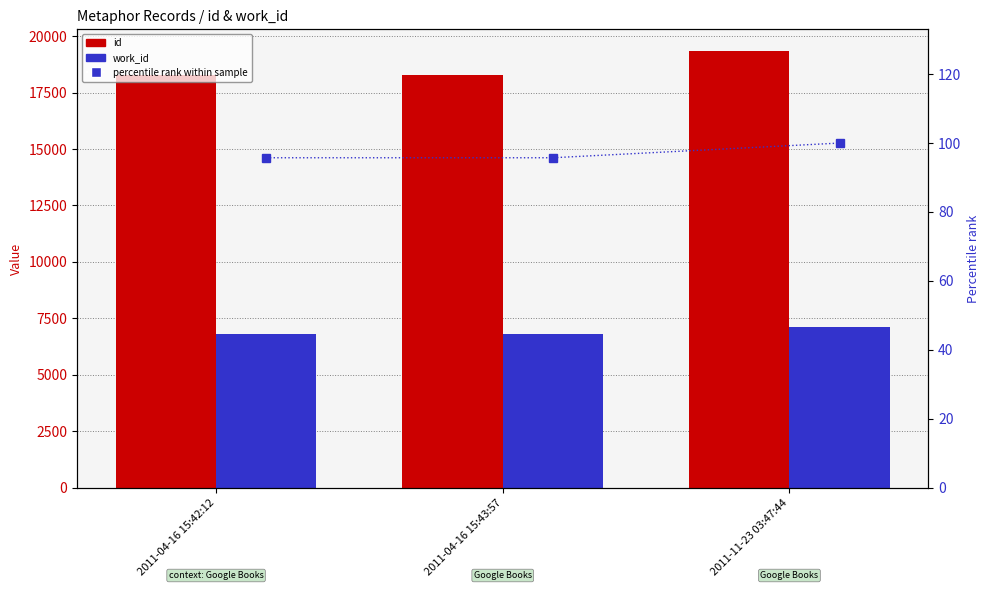

Are the bars horizontal?

No